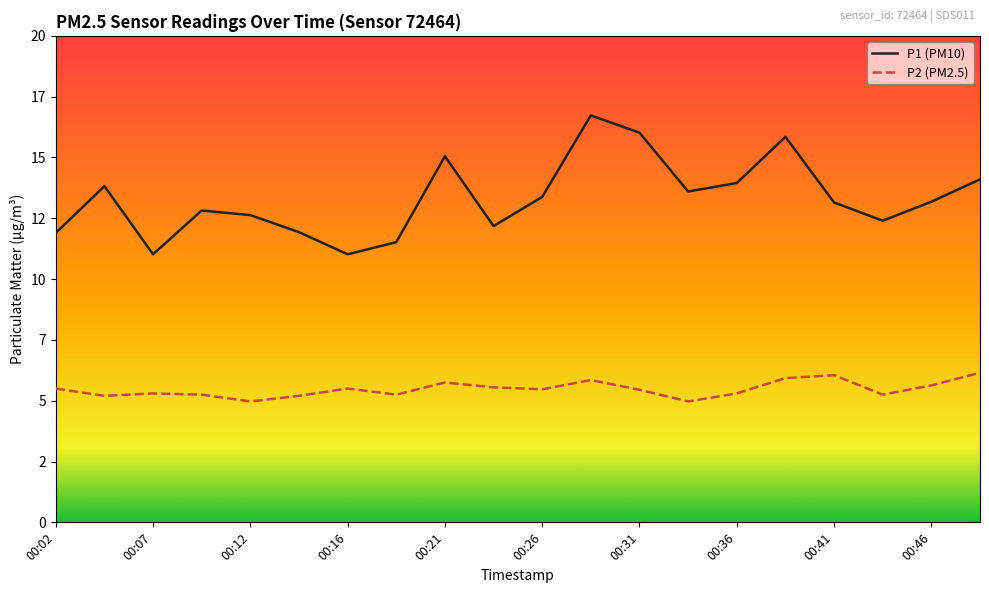

Reading left to right, list all the values displayed in this chart.

P1 (PM10): 11.9	13.8	11.0	12.8	12.6	11.9	11.0	11.5	15.1	12.2	13.4	16.7	16.0	13.6	13.9	15.8	13.2	12.4	13.2	14.1
P2 (PM2.5): 5.5	5.2	5.3	5.2	5.0	5.2	5.5	5.2	5.8	5.5	5.5	5.8	5.5	5.0	5.3	5.9	6.0	5.2	5.6	6.2